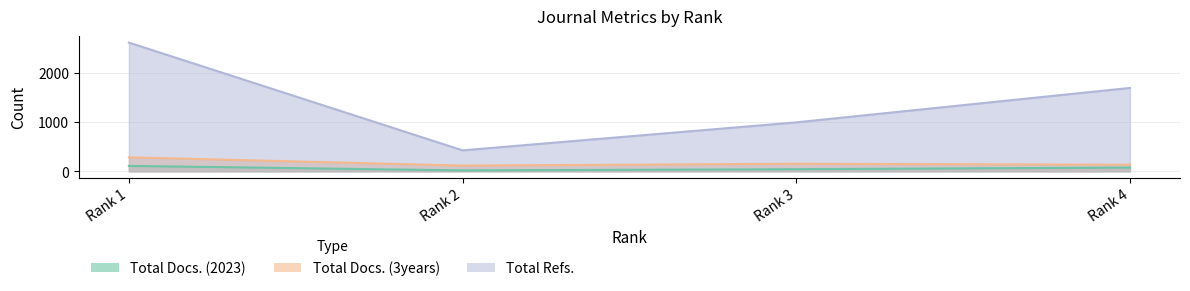

Read the Total Docs. (3years) value at Rank 3.

153